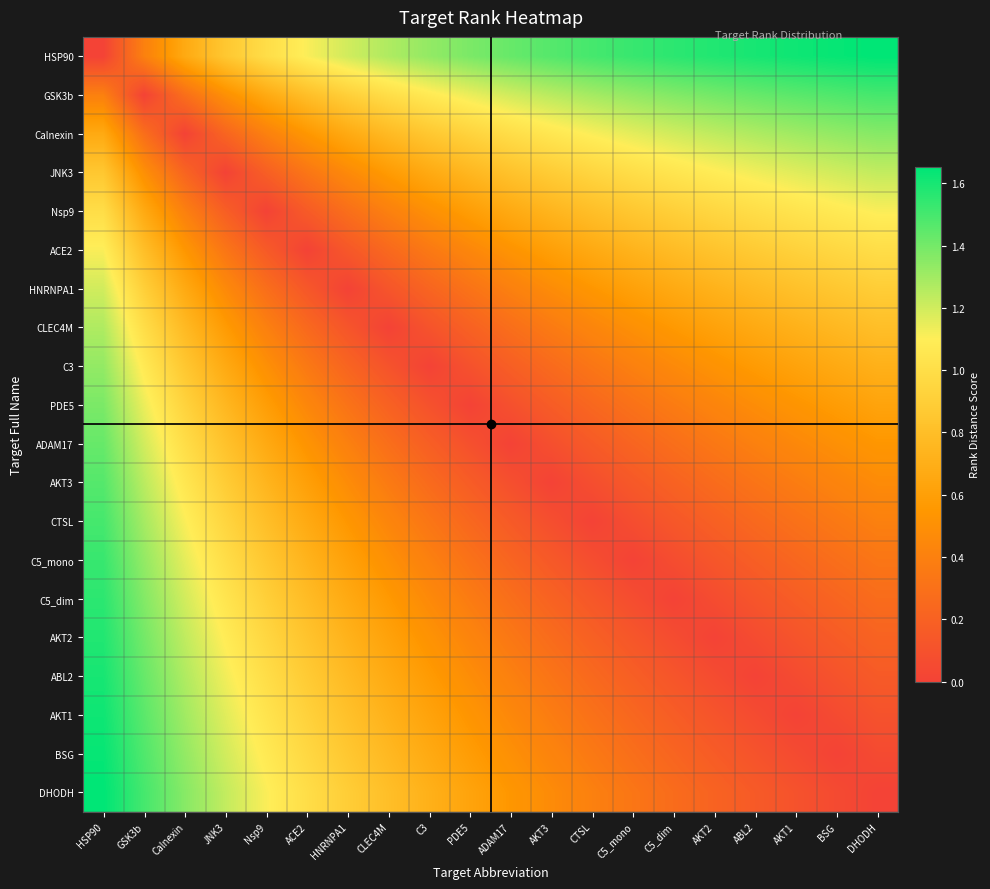

At how many categories does at least one series exceed 0?

20